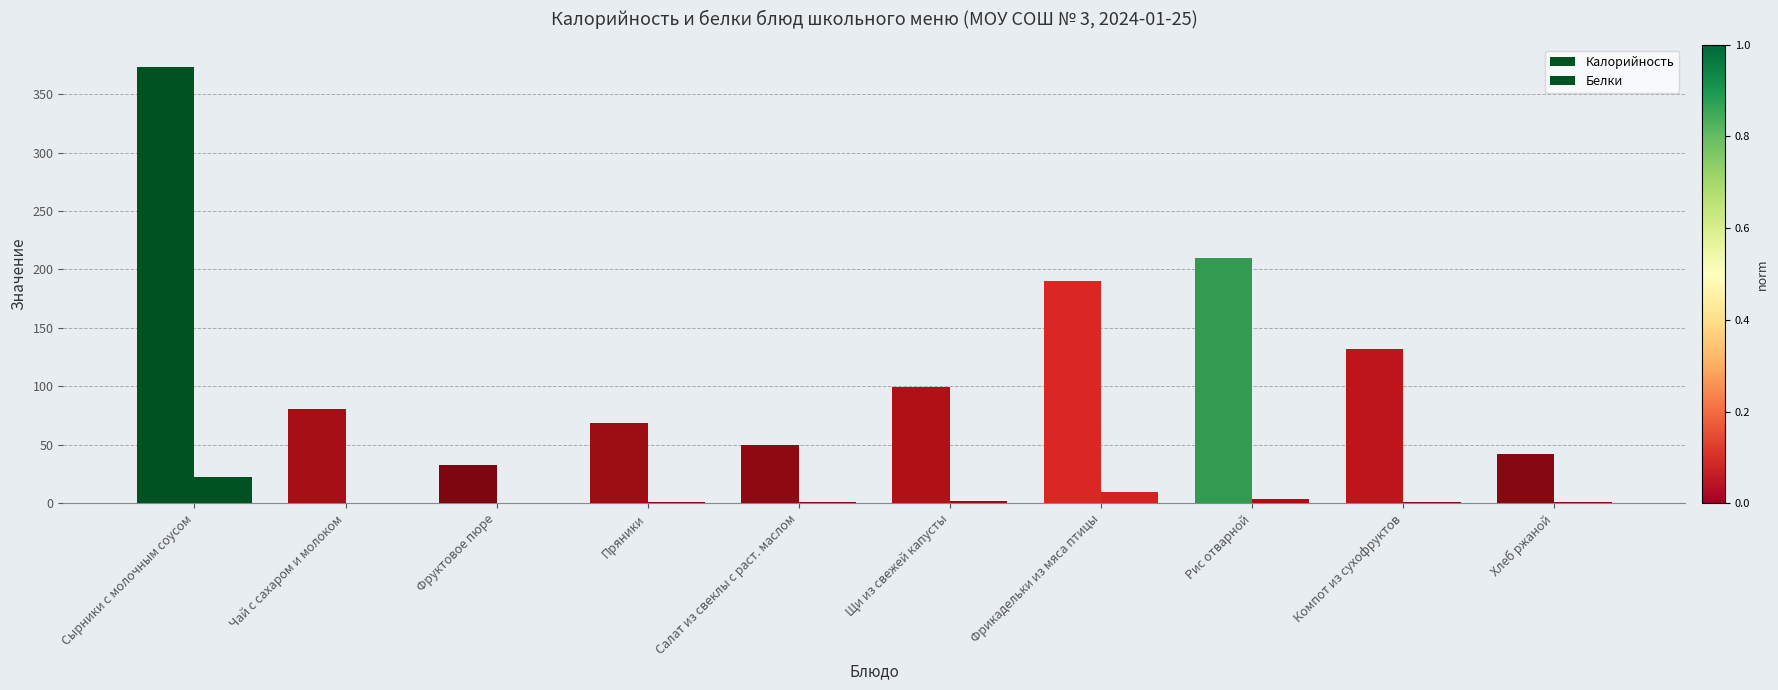

What position from the left is Щи из свежей капусты?

6